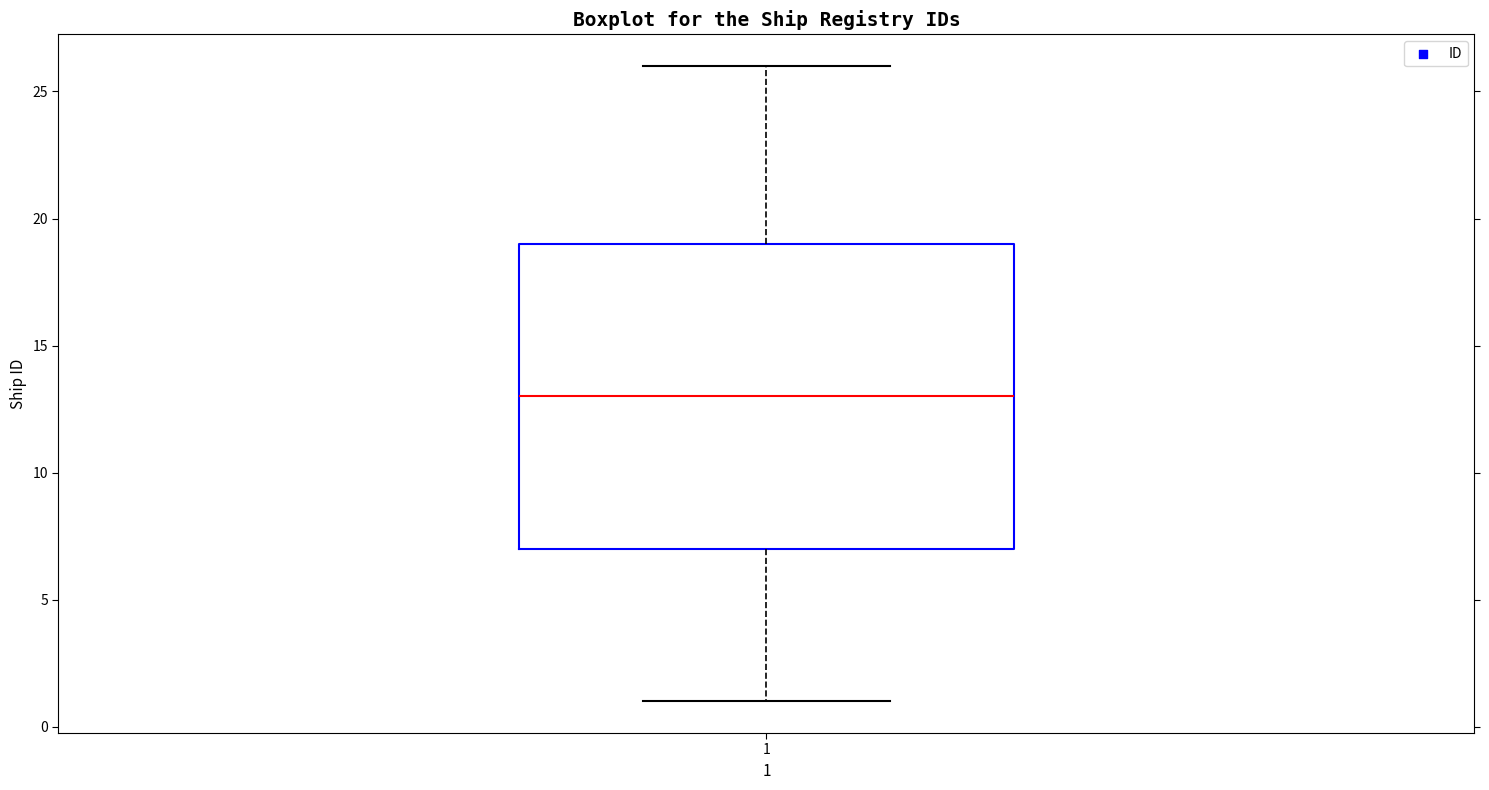

Read this box plot against the y-axis: the position of the median line, the range covered by the box, and the ends of both whiskers. The values are not printed on the chart, so give them approximately, as read against the axis.

median 13, box 7 to 19, whiskers 1 to 26